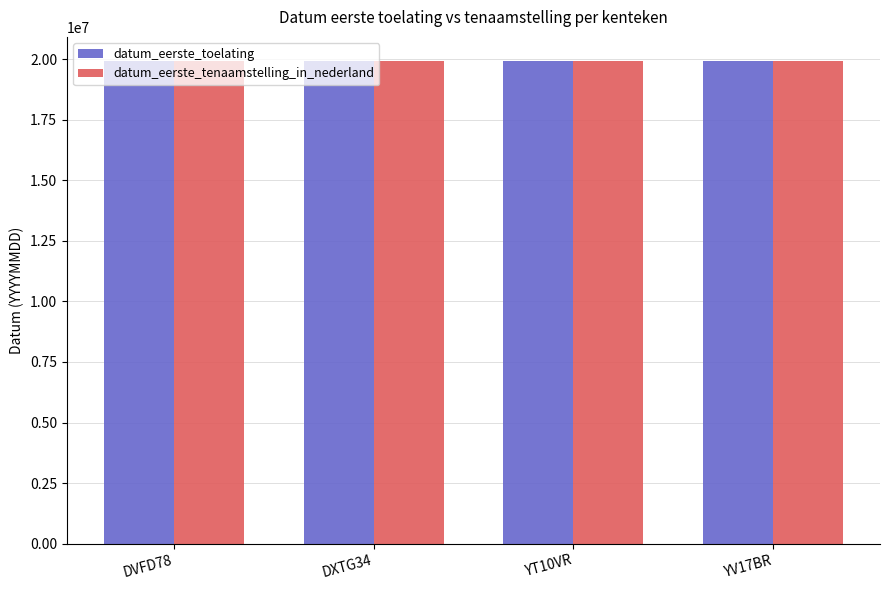

The datum_eerste_toelating series shows 28719832 at YV17BR. True or false?

False